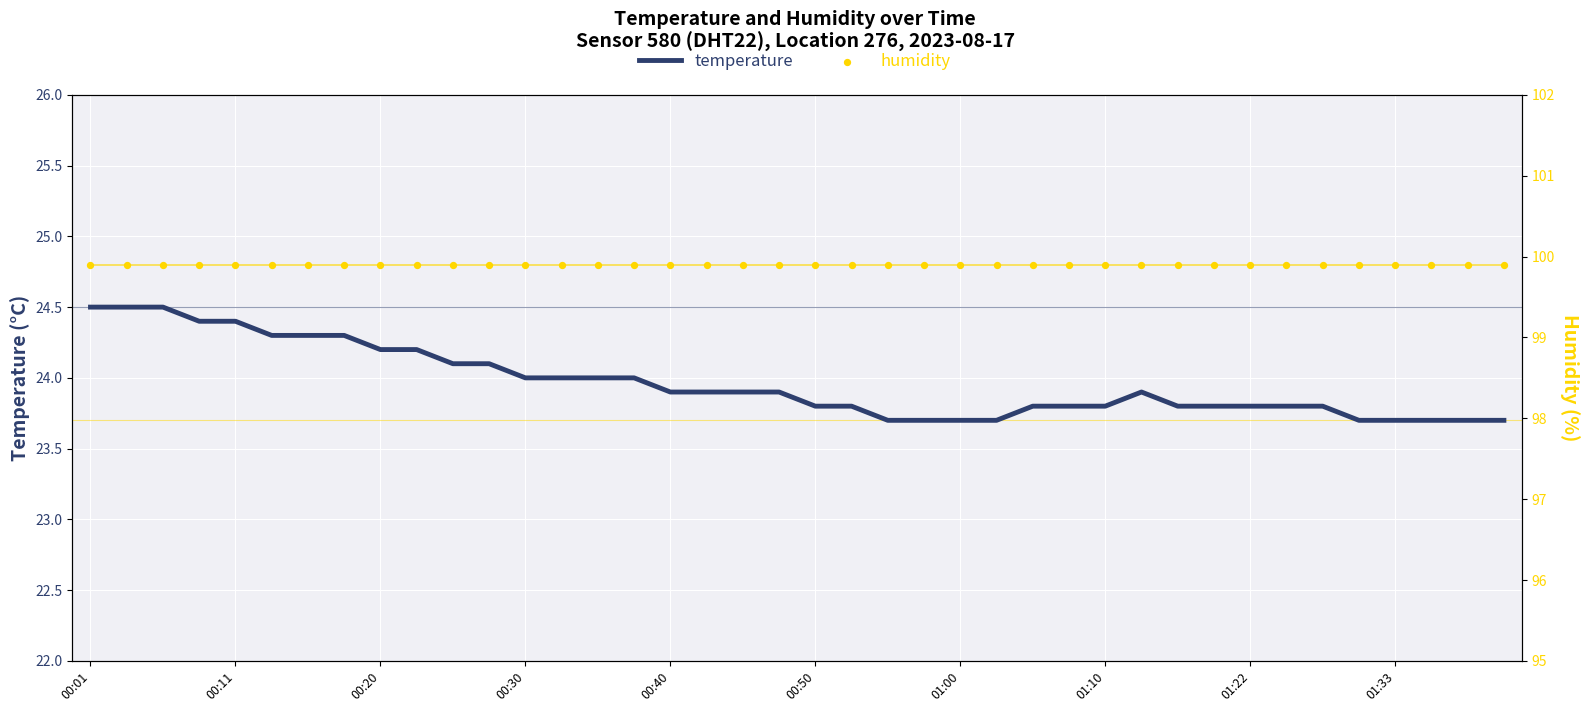

At how many categories does at least one series exceed 28?

40